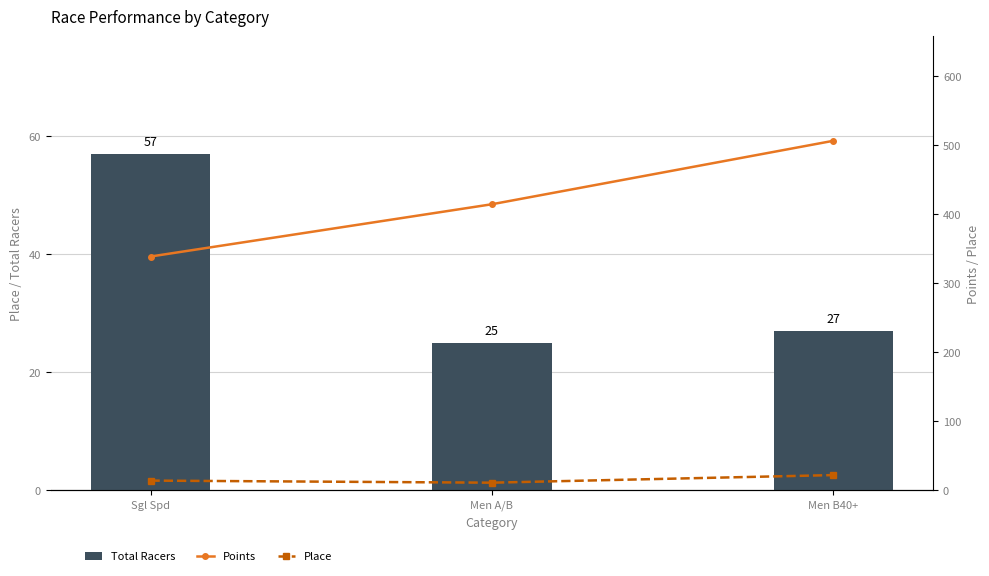

Which series has the largest range (max minus min)?

Points